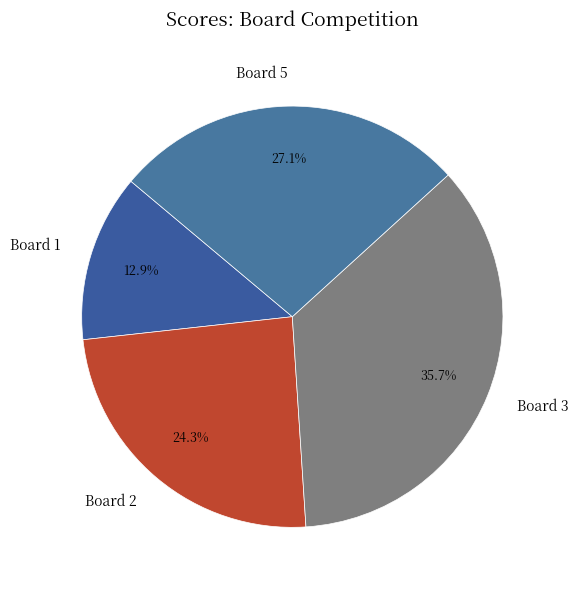

Does any single category account for the majority?

No